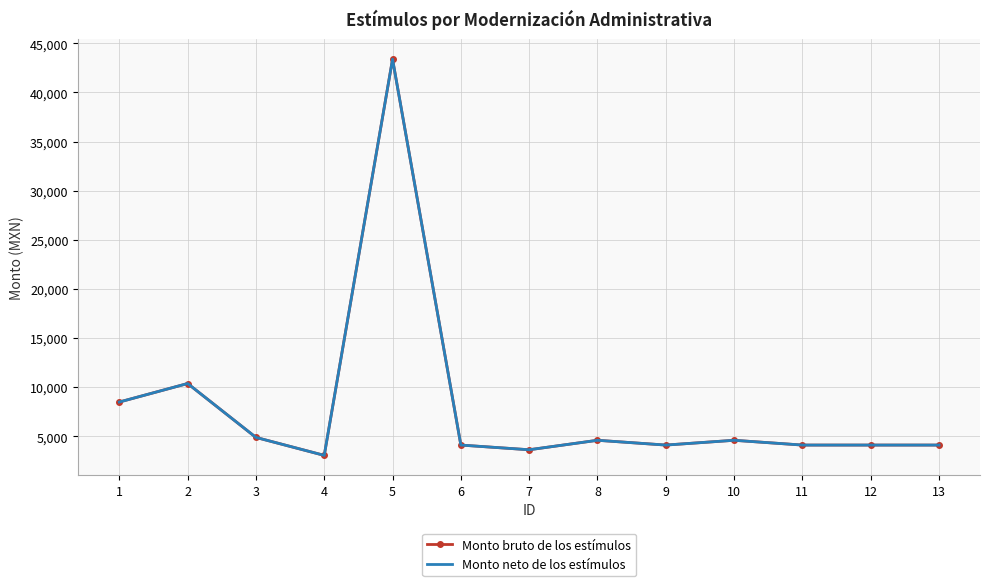

What is the minimum value for Monto bruto de los estímulos?

3061.5